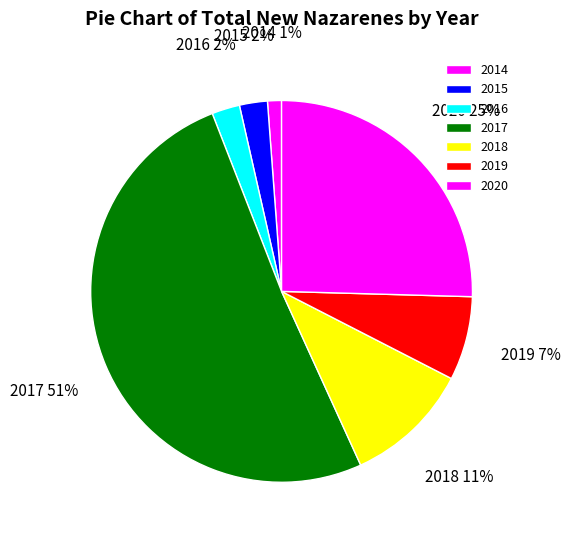

To the nearest percent, what is the combined percentage of 2019 and 2015?

9%